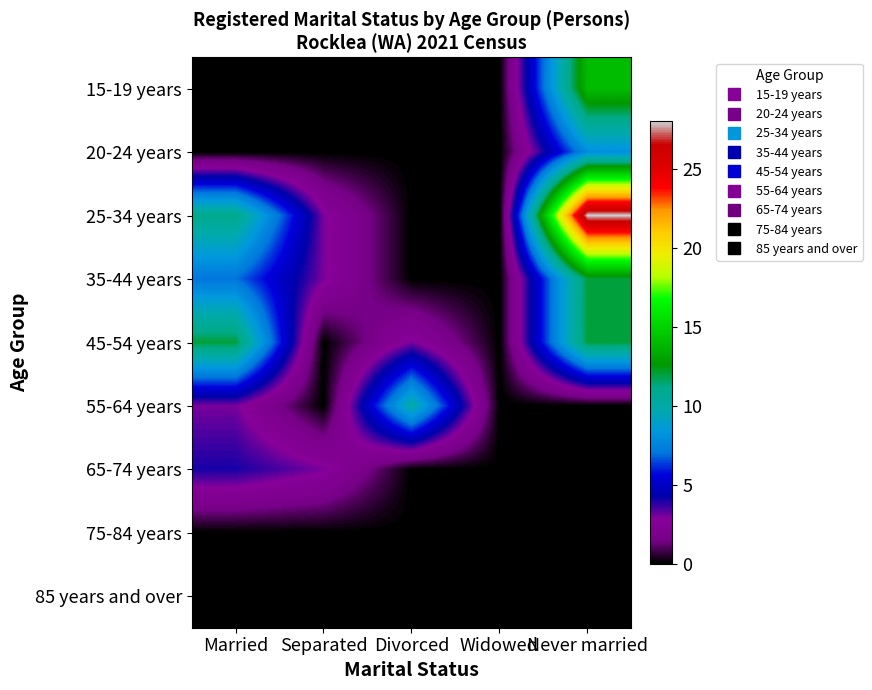

At how many categories does at least one series exceed 20?

1